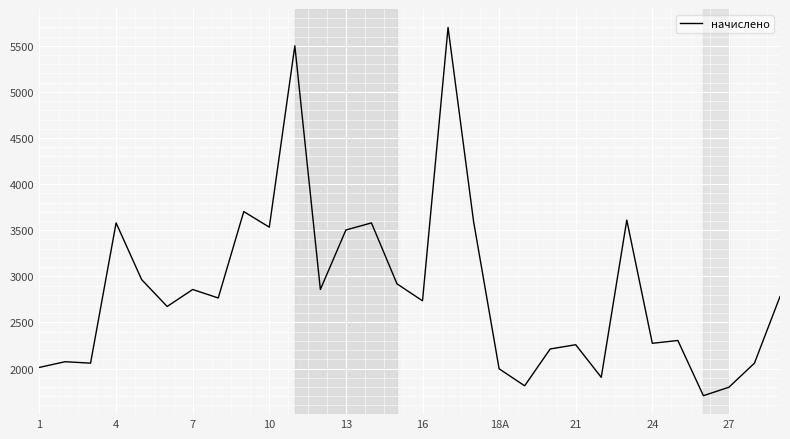

What is the difference between the maximum and minimum values?

3993.4